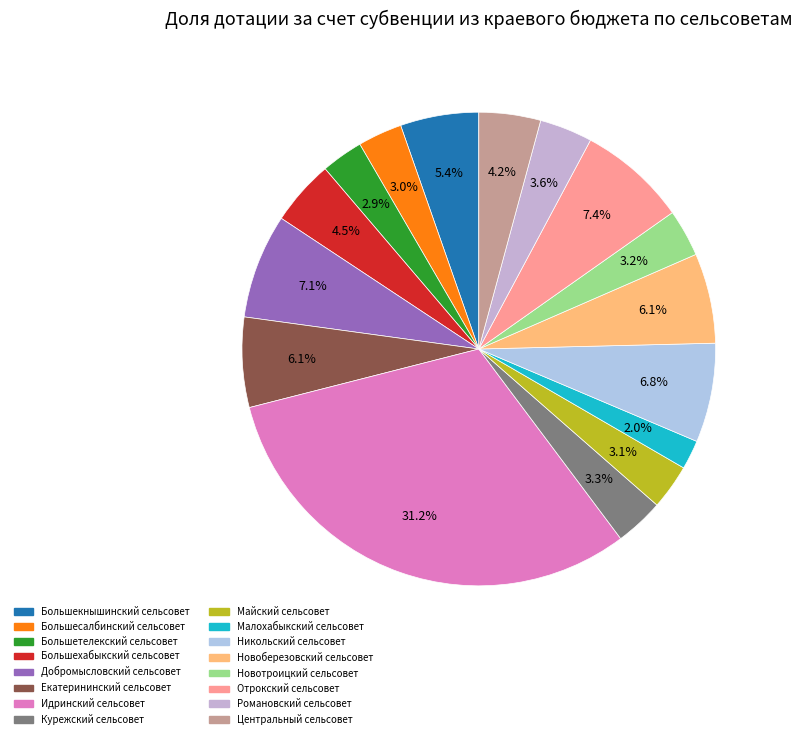

Is Малохабыкский сельсовет the majority of the pie?

No